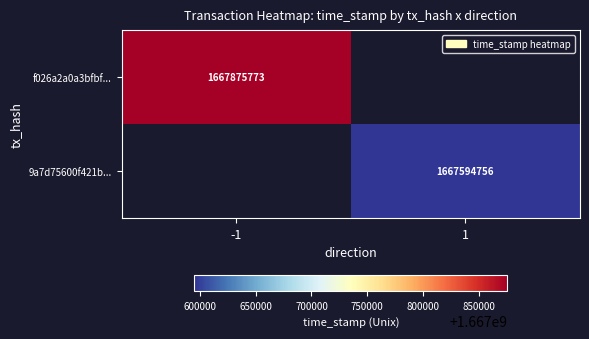

What is the total value across all series at -1?

1667875773